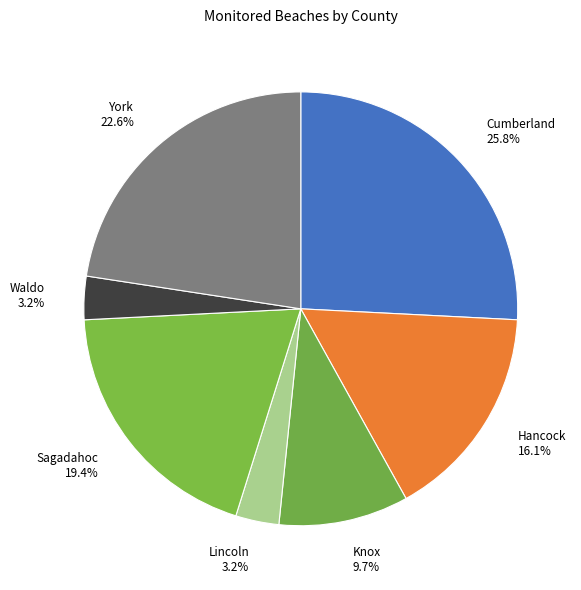

The Cumberland slice represents 17% of the pie. True or false?

False